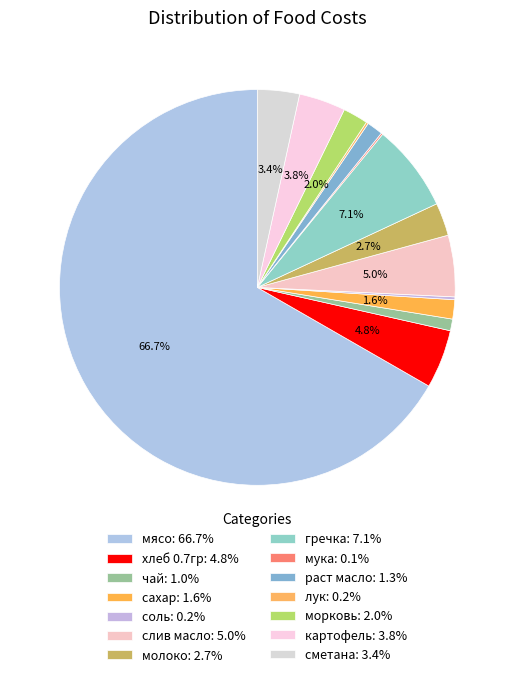

Which slice is the smallest?

мука